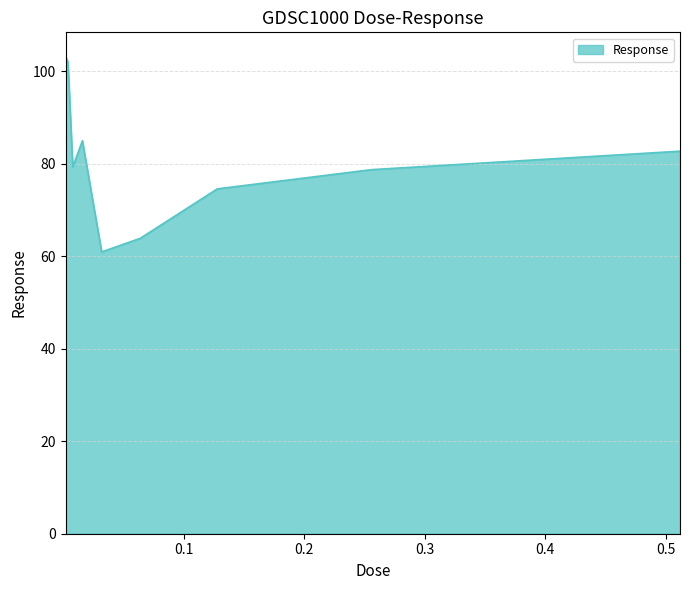

What is the difference between the maximum and minimum values?

42.3